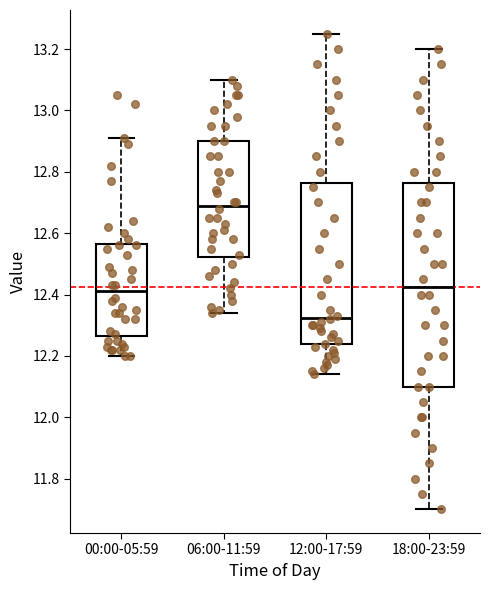

Which box is the tallest, from its lower edge to its upper edge?

18:00-23:59